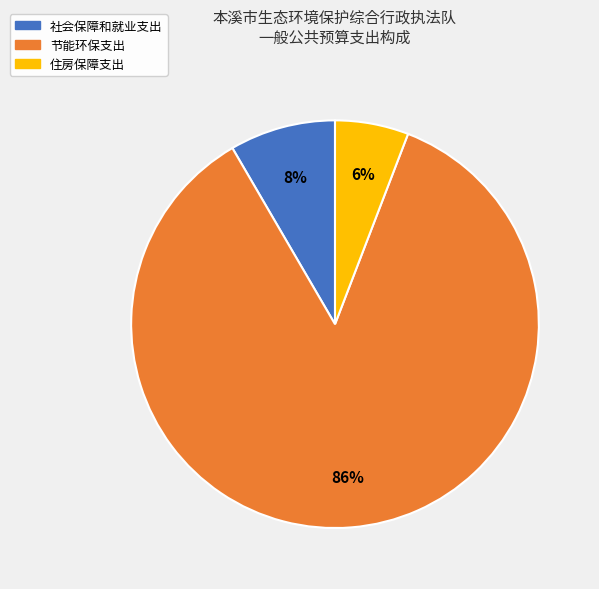

How many segments does this pie chart have?

3